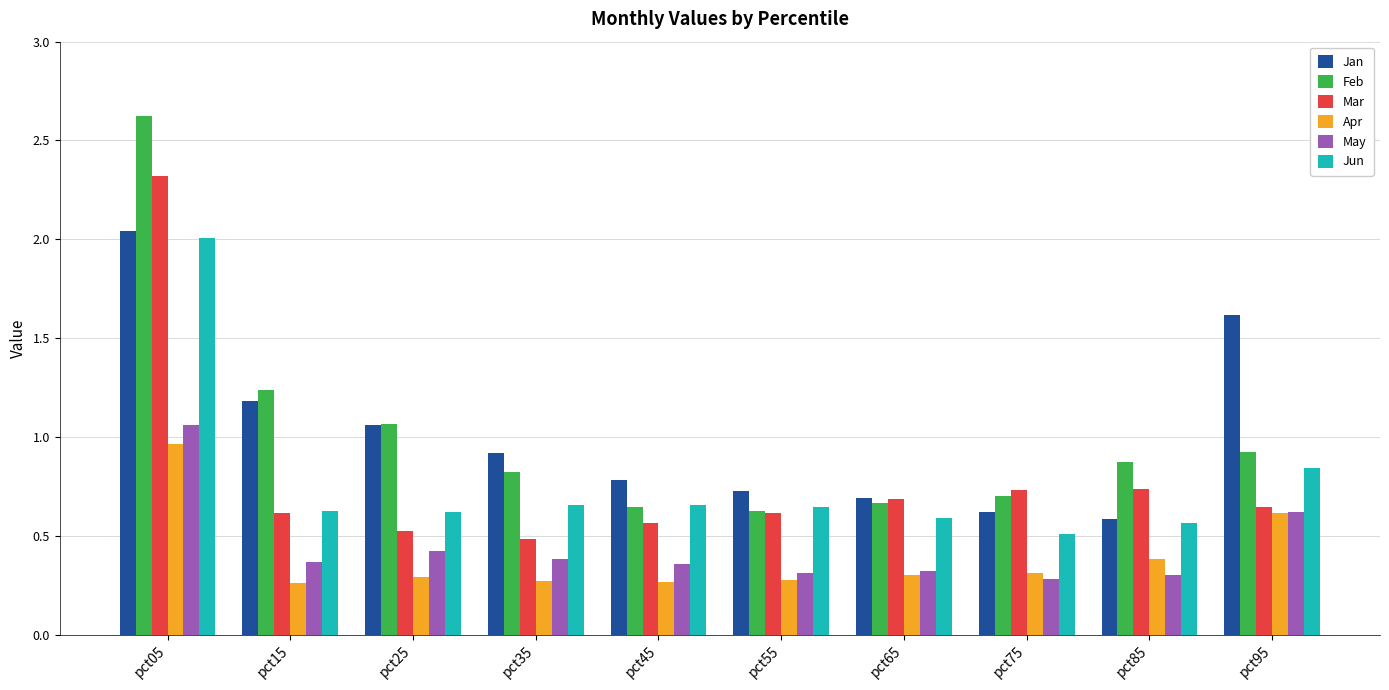

What is the sum of all Jan values?

10.2